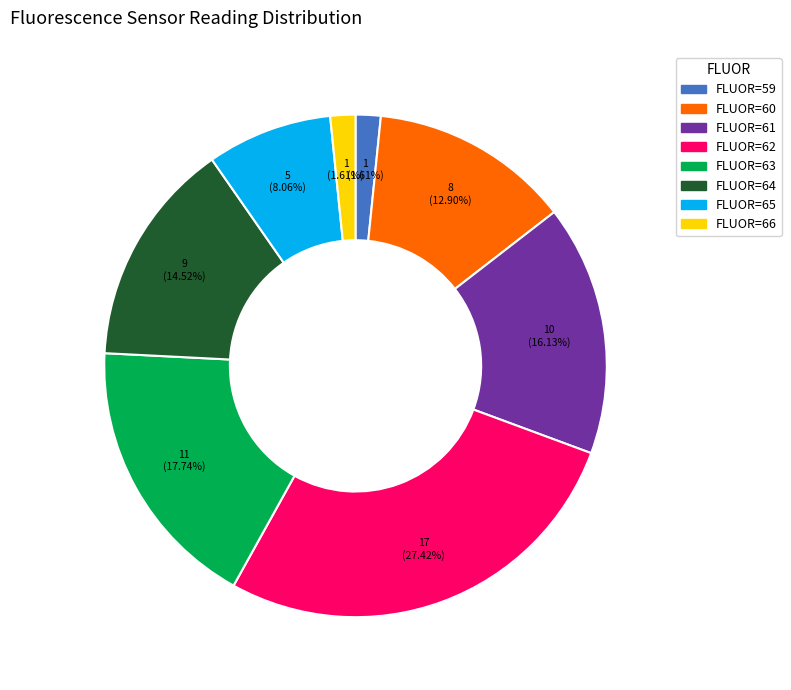

Combined, do FLUOR=59 and FLUOR=63 account for over 50%?

No